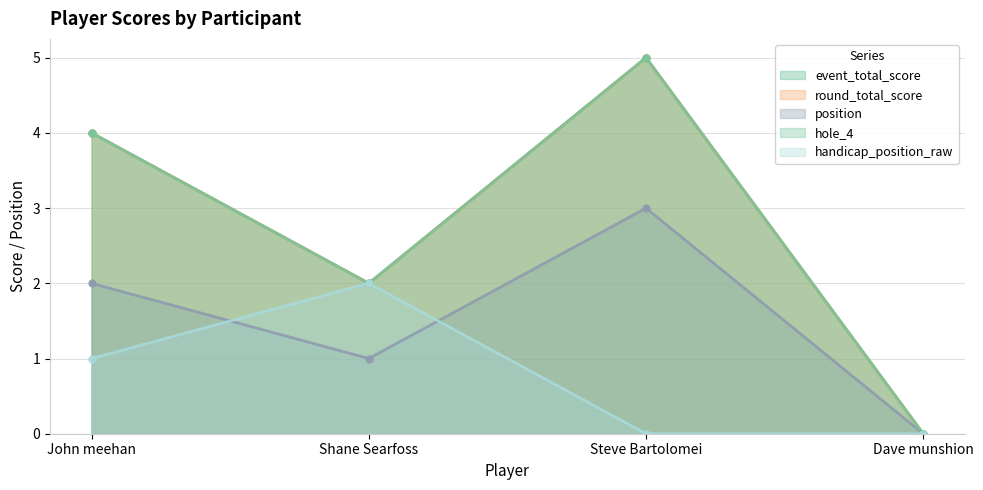

Is it true that event_total_score equals -3 at Dave munshion?

False